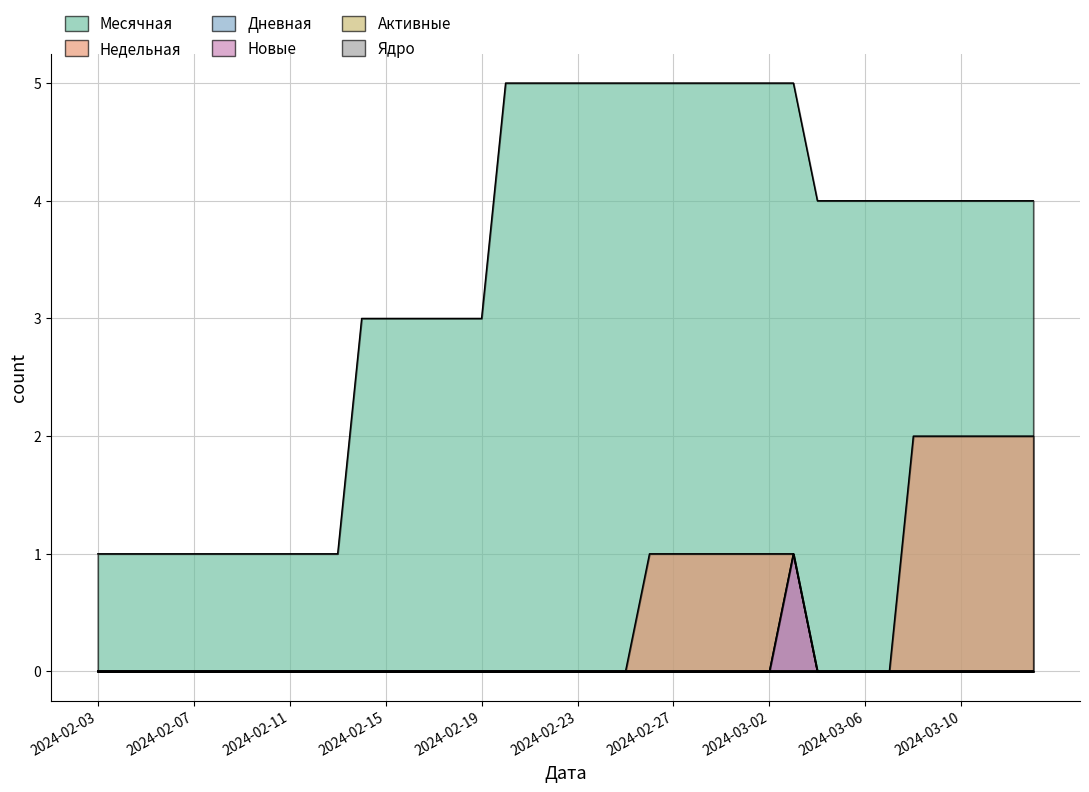

The Дневная series shows 0 at 2024-02-29. True or false?

False